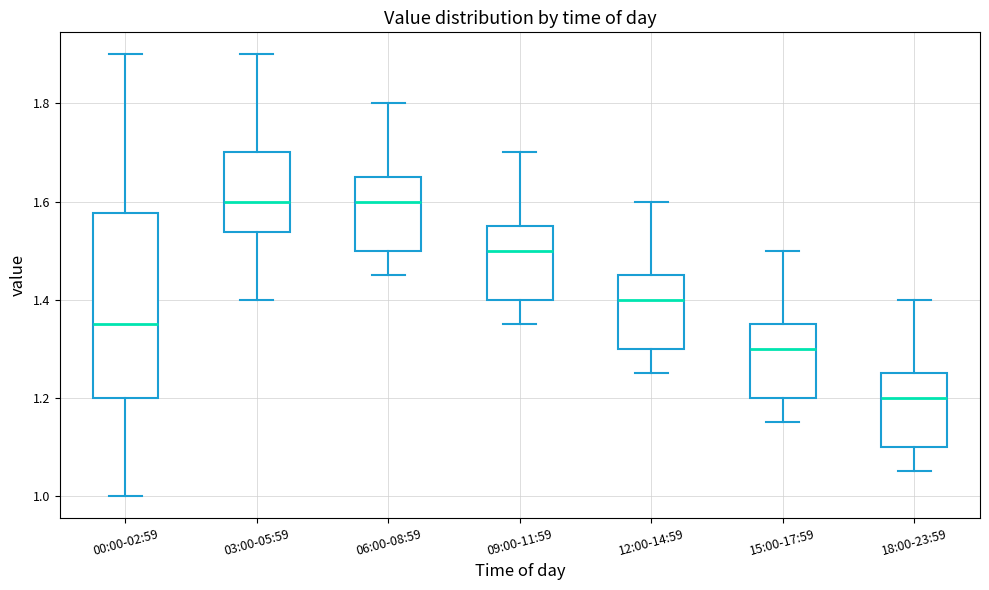

Comparing the boxes themselves (not the whiskers), which one is the tallest?

00:00-02:59